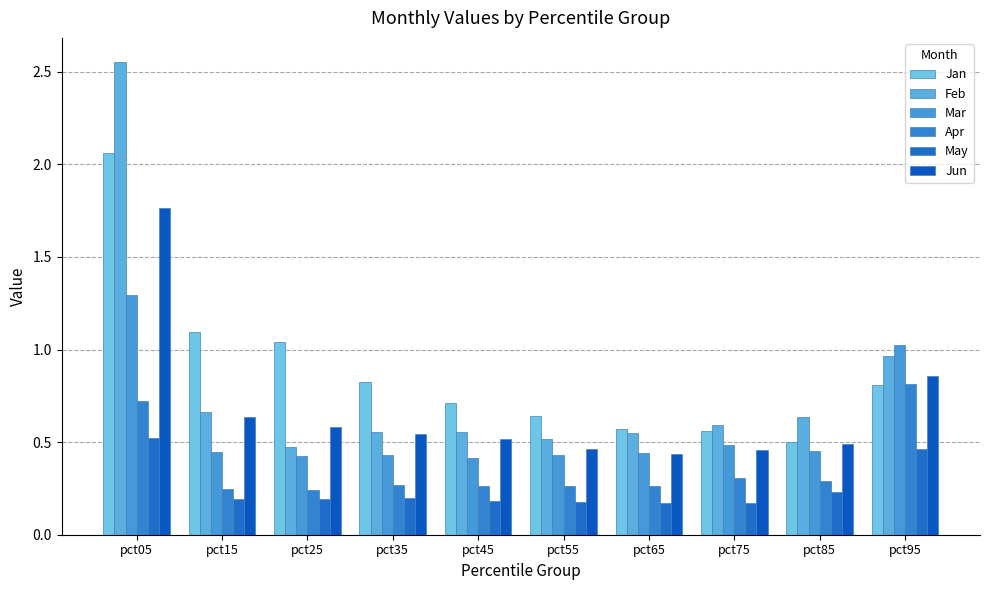

What is the sum of all Jun values?

6.8